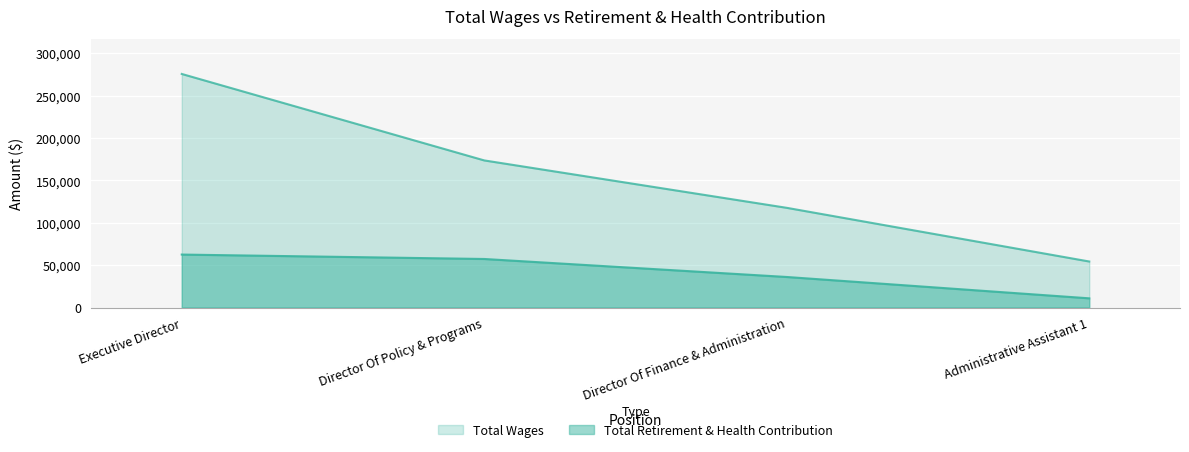

How many lines are shown in the chart?

2